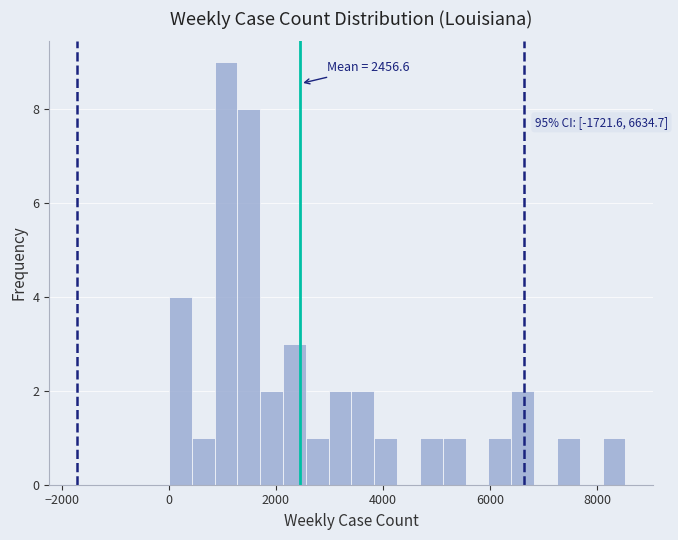

Around what value on the x-axis is the tallest bar? Give the approximate position of its centre, as read against the axis.

1000